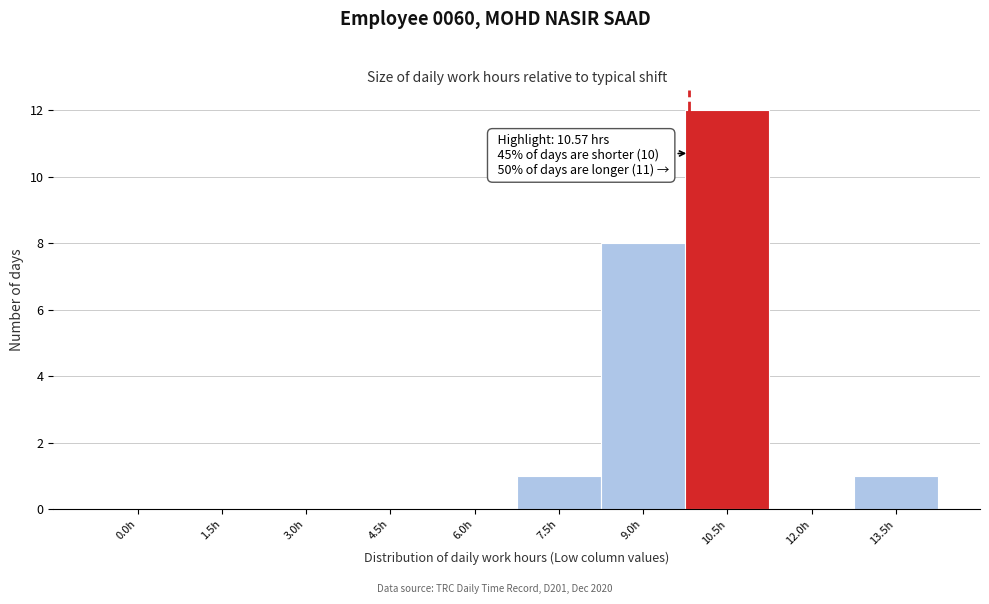

Reading left to right, extract all data points from this chart.

0.0h=0	1.5h=0	3.0h=0	4.5h=0	6.0h=0	7.5h=1	9.0h=8	10.5h=12	12.0h=0	13.5h=1